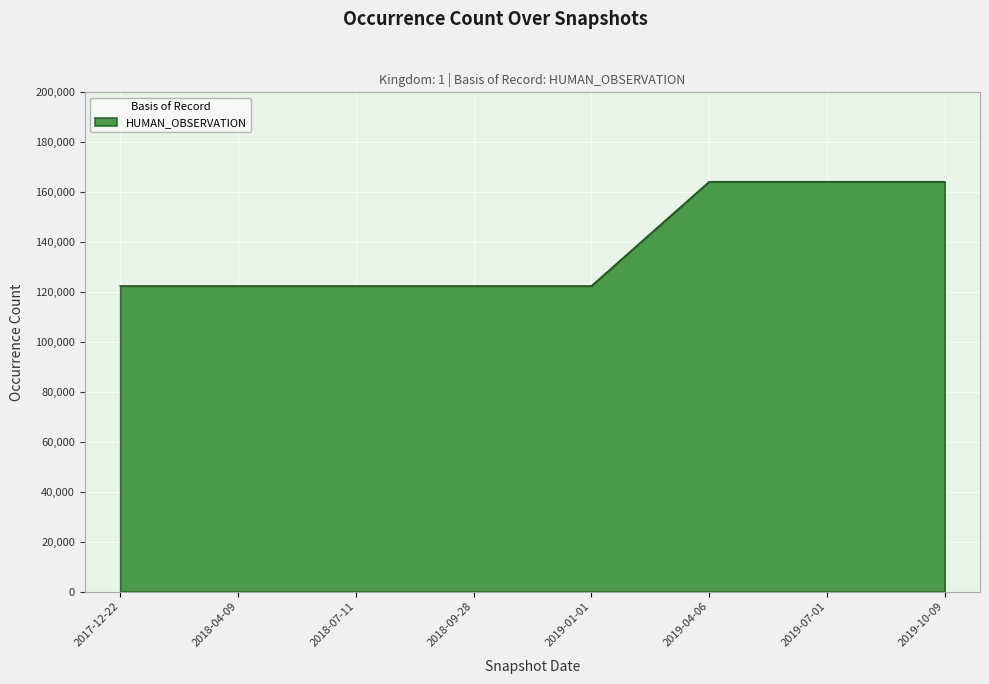

How many lines are shown in the chart?

1